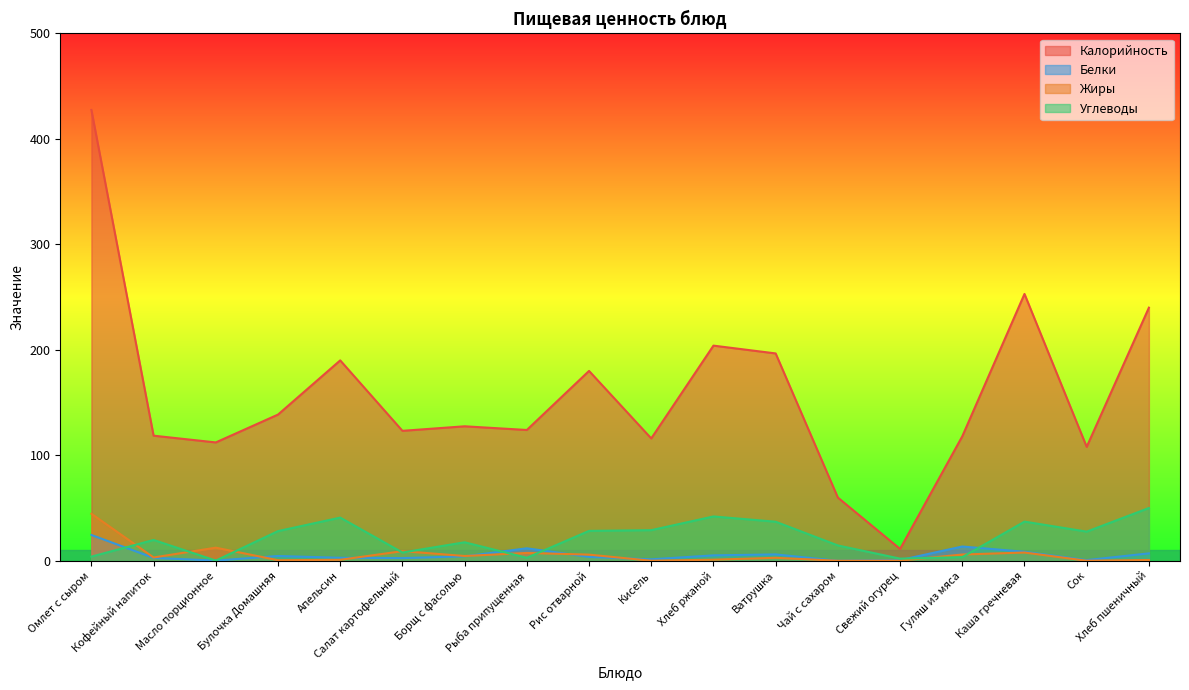

Which label corresponds to the smallest value in the chart?

Чай с сахаром